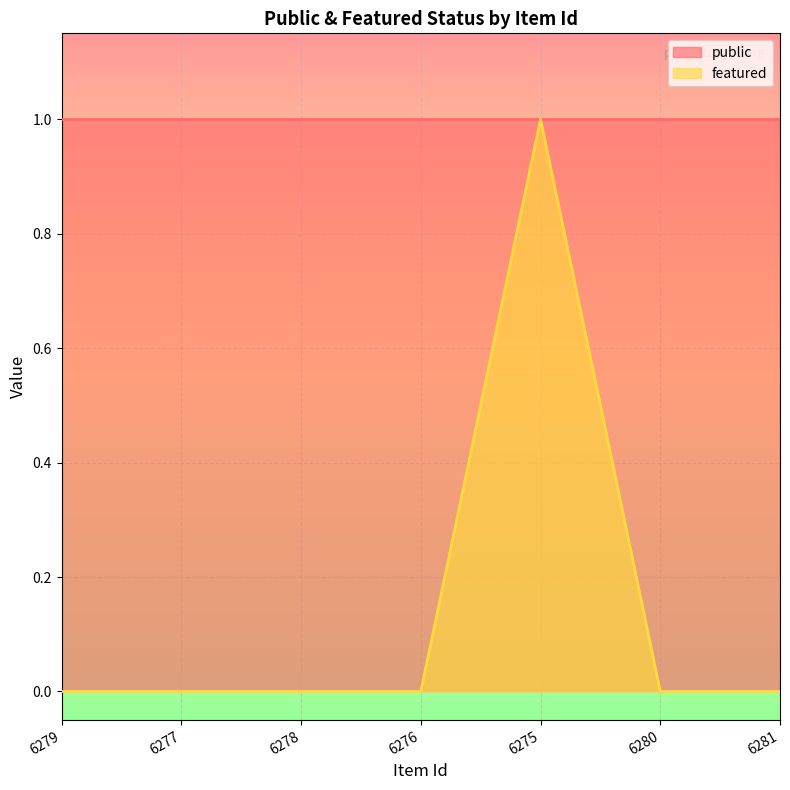

What is the difference between the maximum and second lowest values?

1